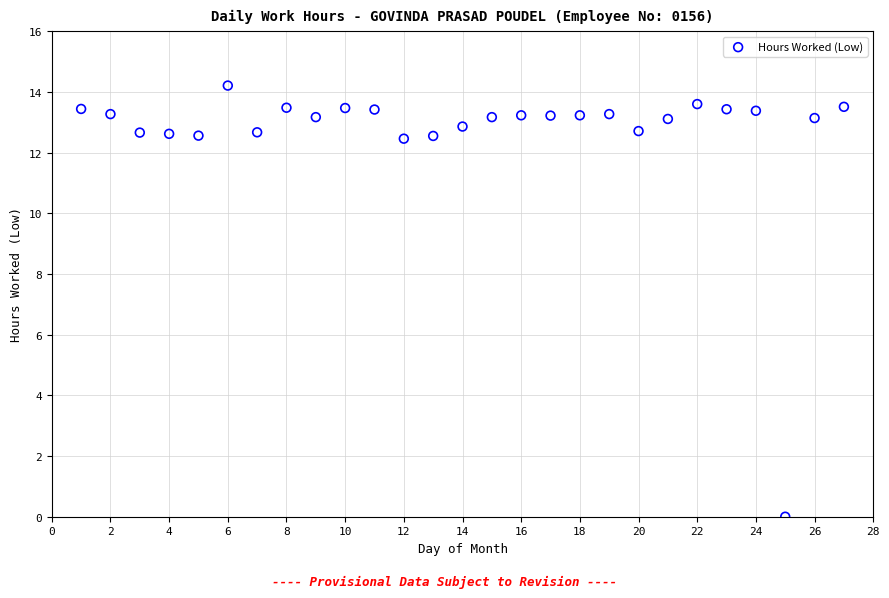

What is the range of Y values (max minus min)?

14.2